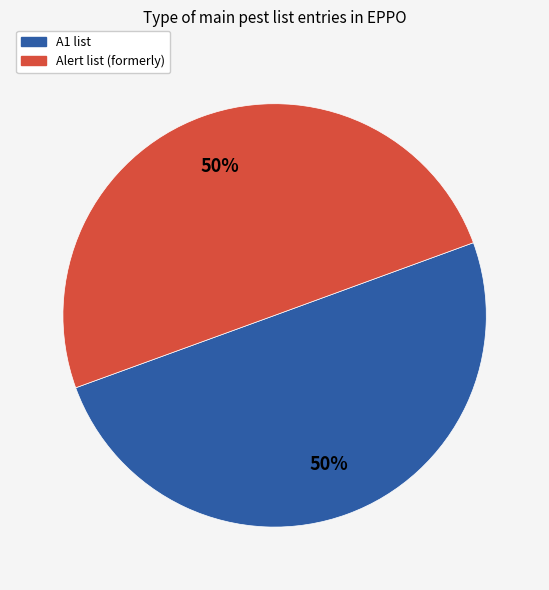

To the nearest percent, what percentage of the pie is A1 list?

50%